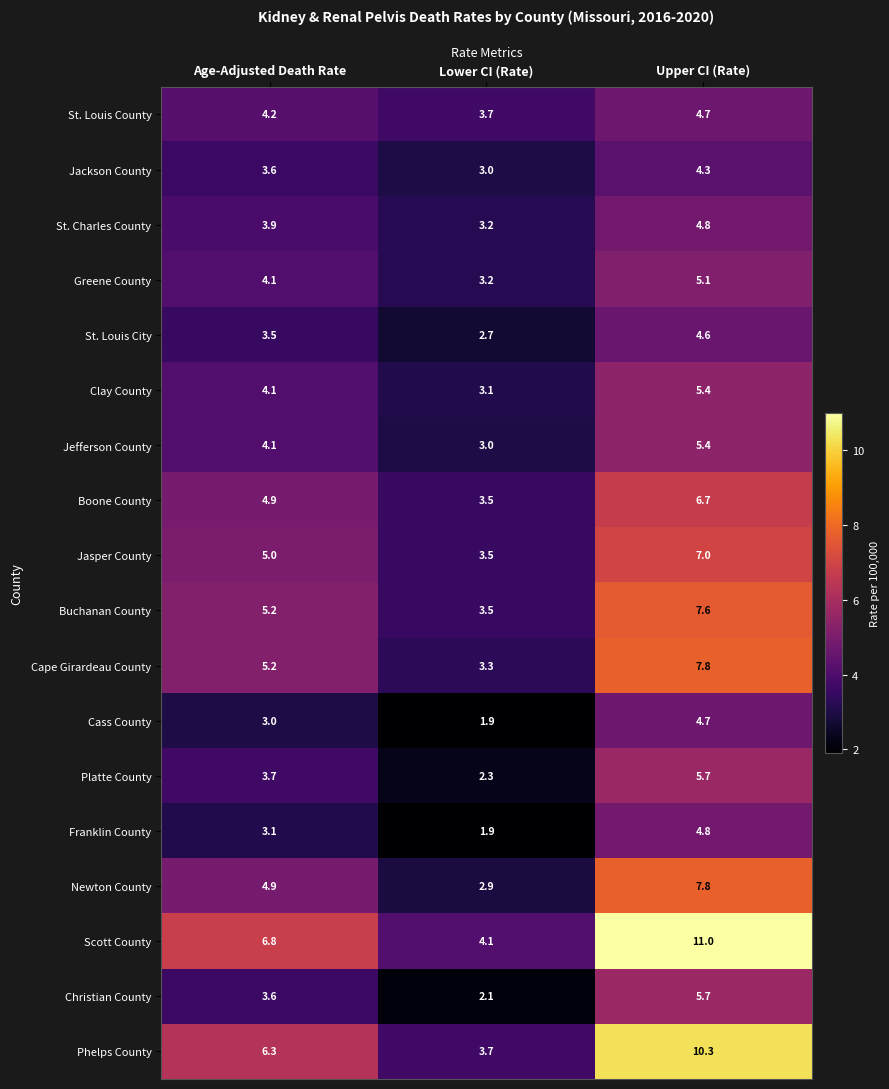

What is the average value of the Boone County series?

5.0